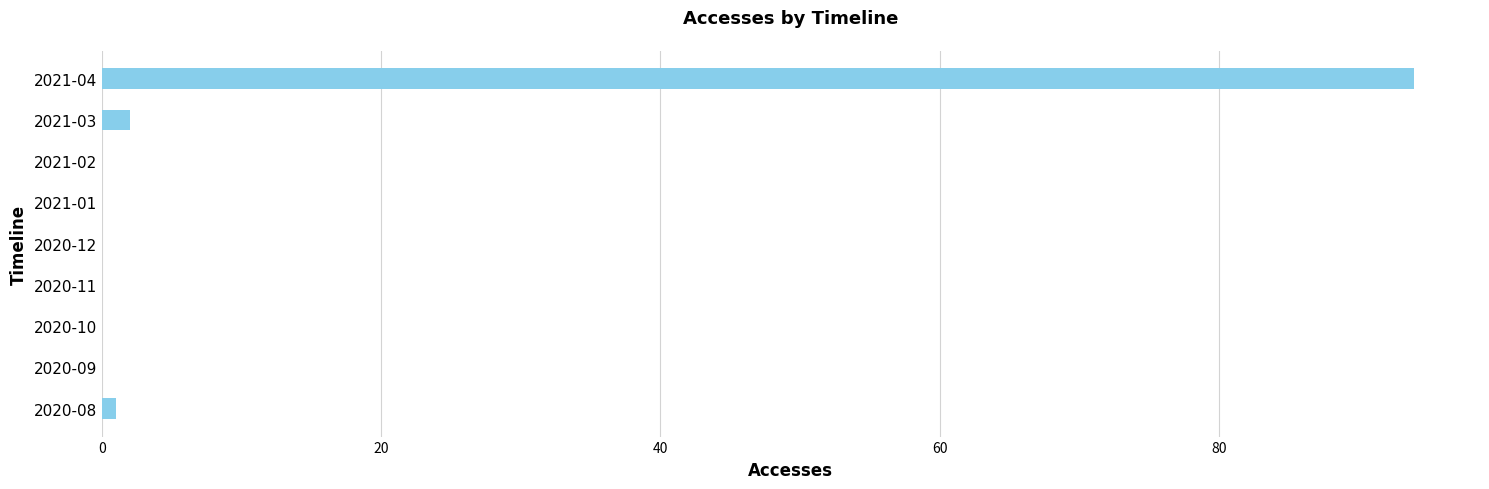

Which category has the highest value across all series?

2021-04